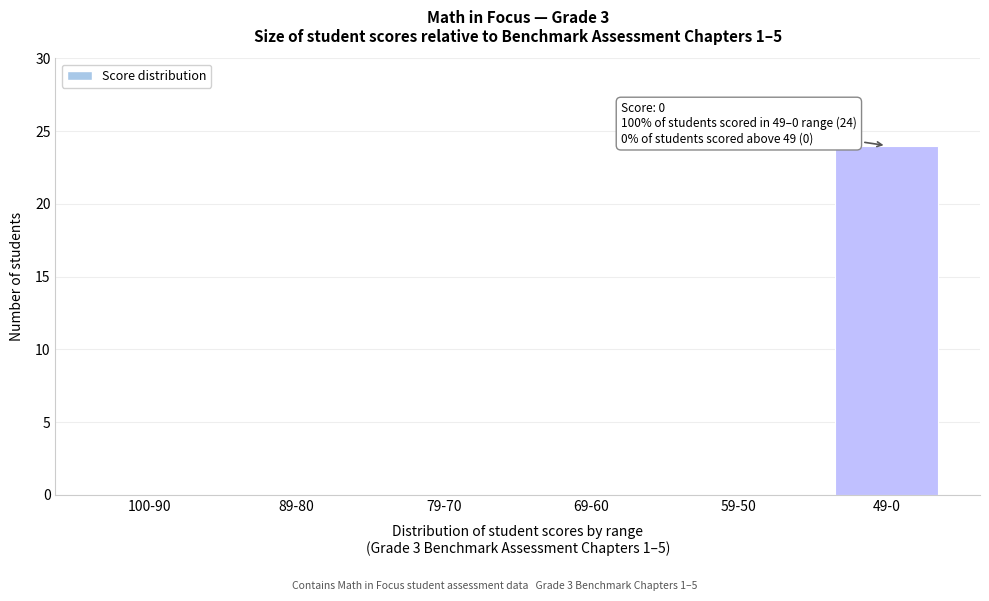

Reading left to right, transcribe all the data shown in this chart.

100-90=0	89-80=0	79-70=0	69-60=0	59-50=0	49-0=24